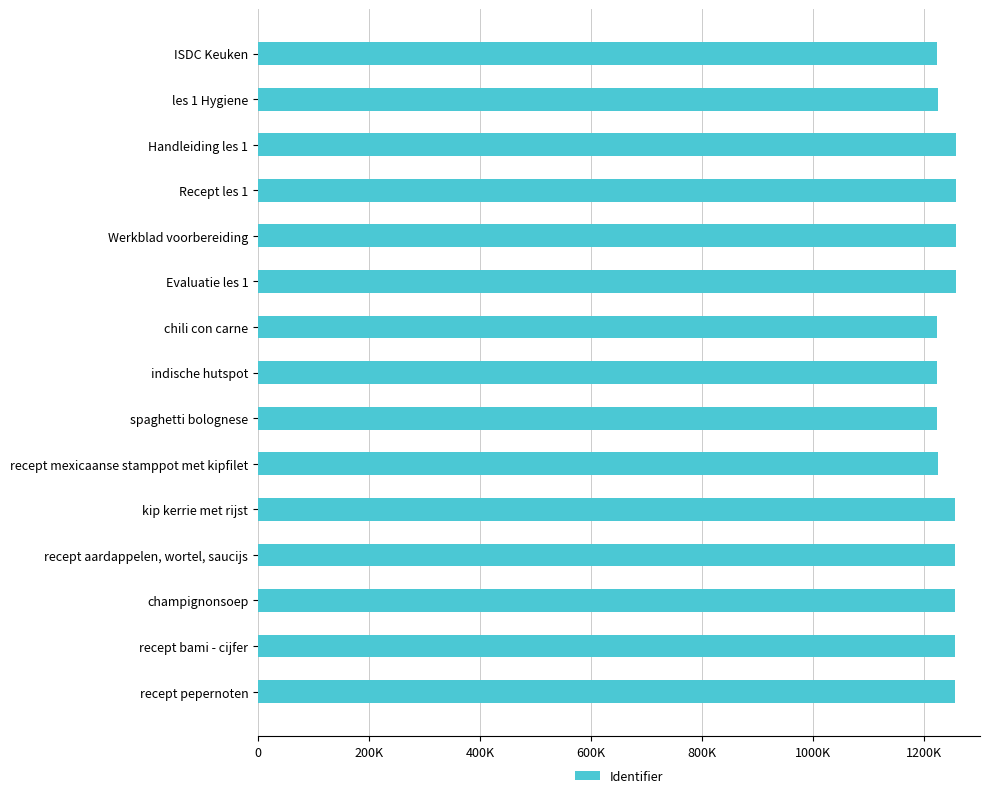

Does the chart contain any negative values?

No